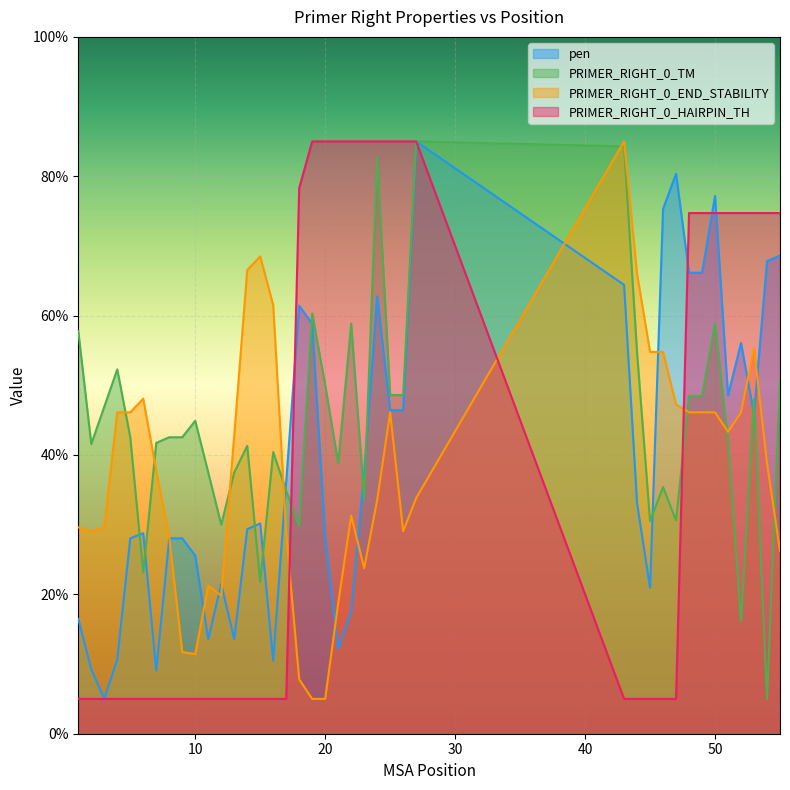

How many interior local valleys does the PRIMER_RIGHT_0_END_STABILITY series have?

6